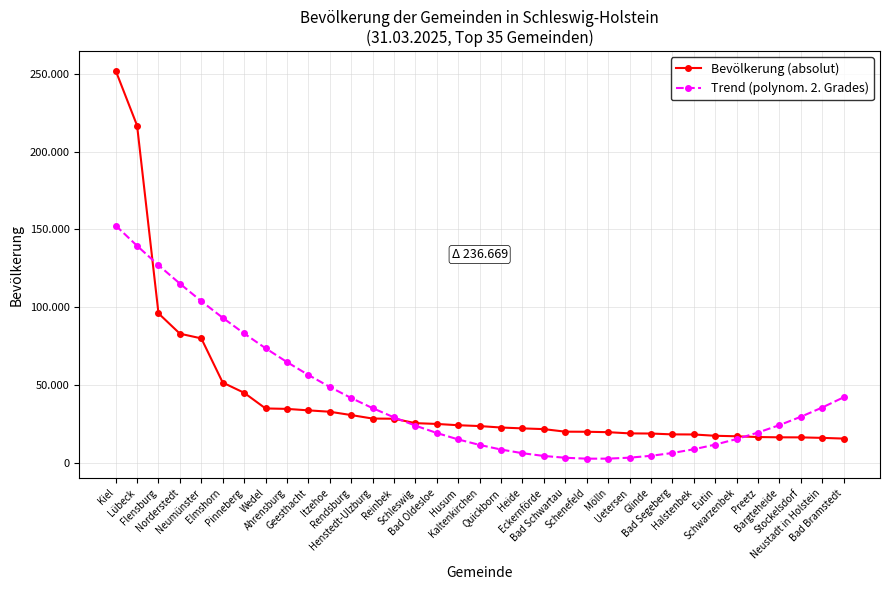

Is this an area chart (filled region under the line)?

No